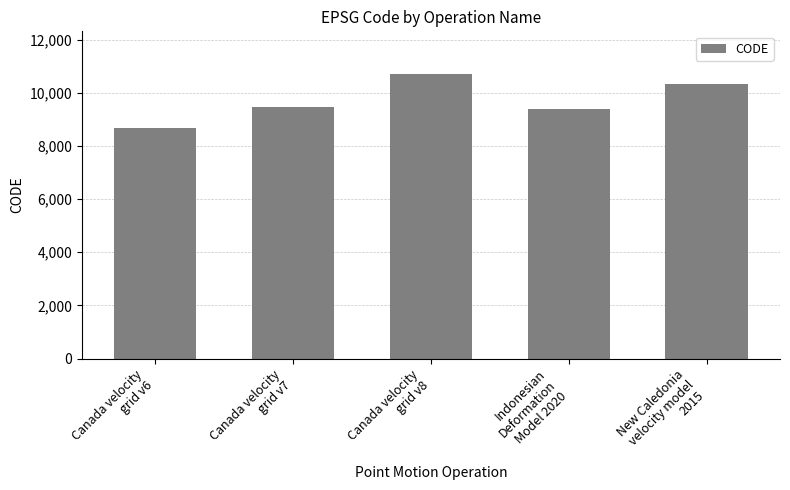

What is the greatest value displayed?

10707